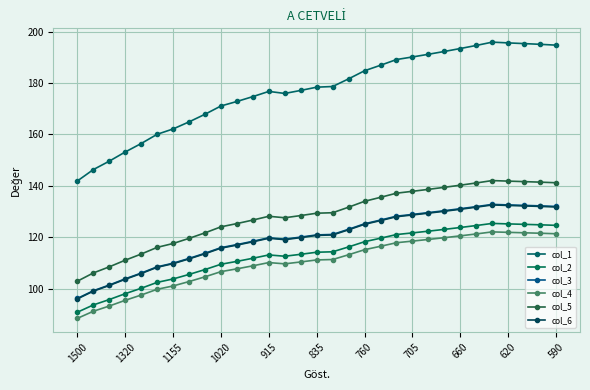

What is the minimum value shown in the chart?

88.4